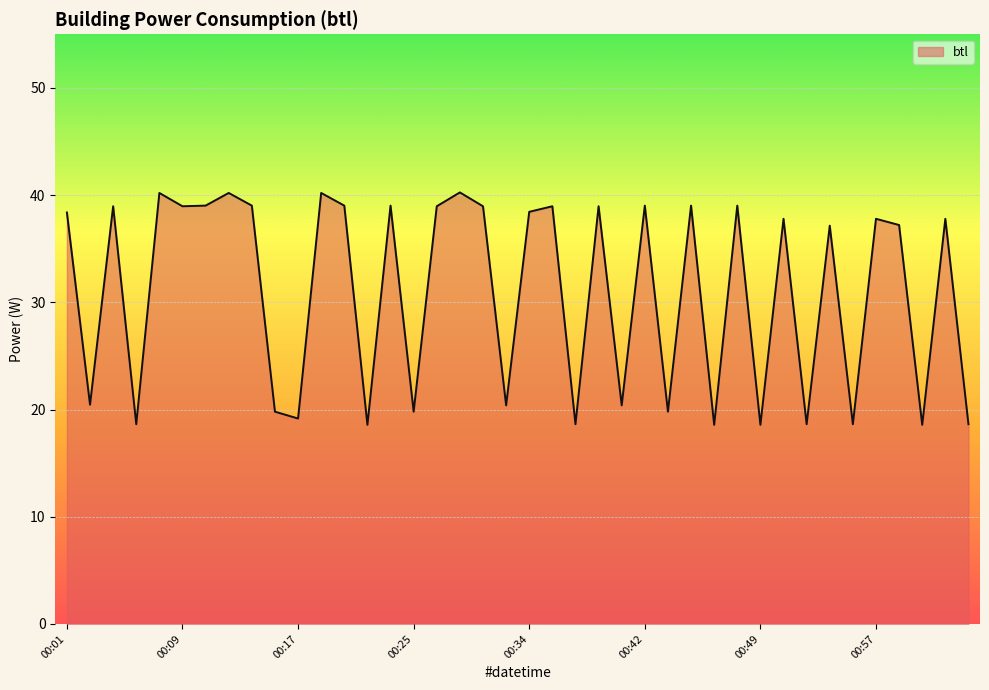

True or false: there are more than 2 points higher than both neighbors.

True